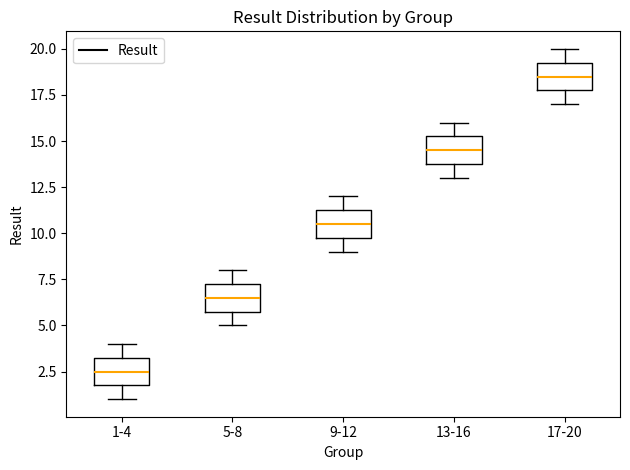

Which box has the highest median line?

17-20